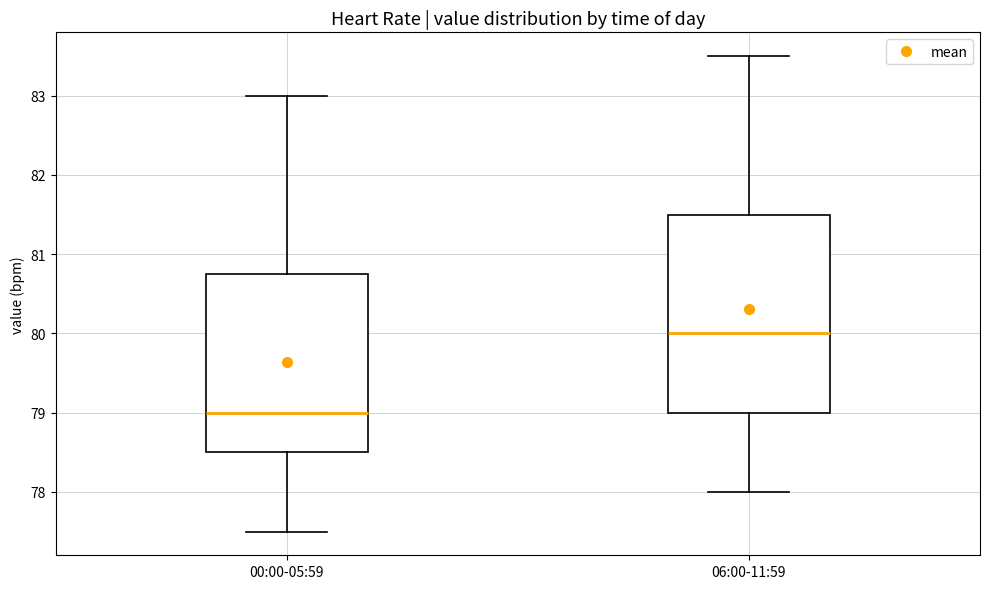

Which box's median line is the lowest?

00:00-05:59